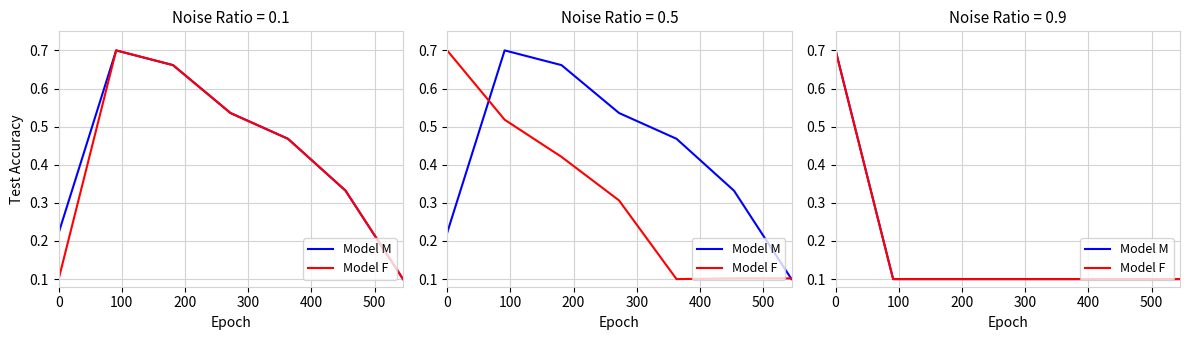

Is the value of Model F at 0 greater than the value of Model M at 300?

Yes